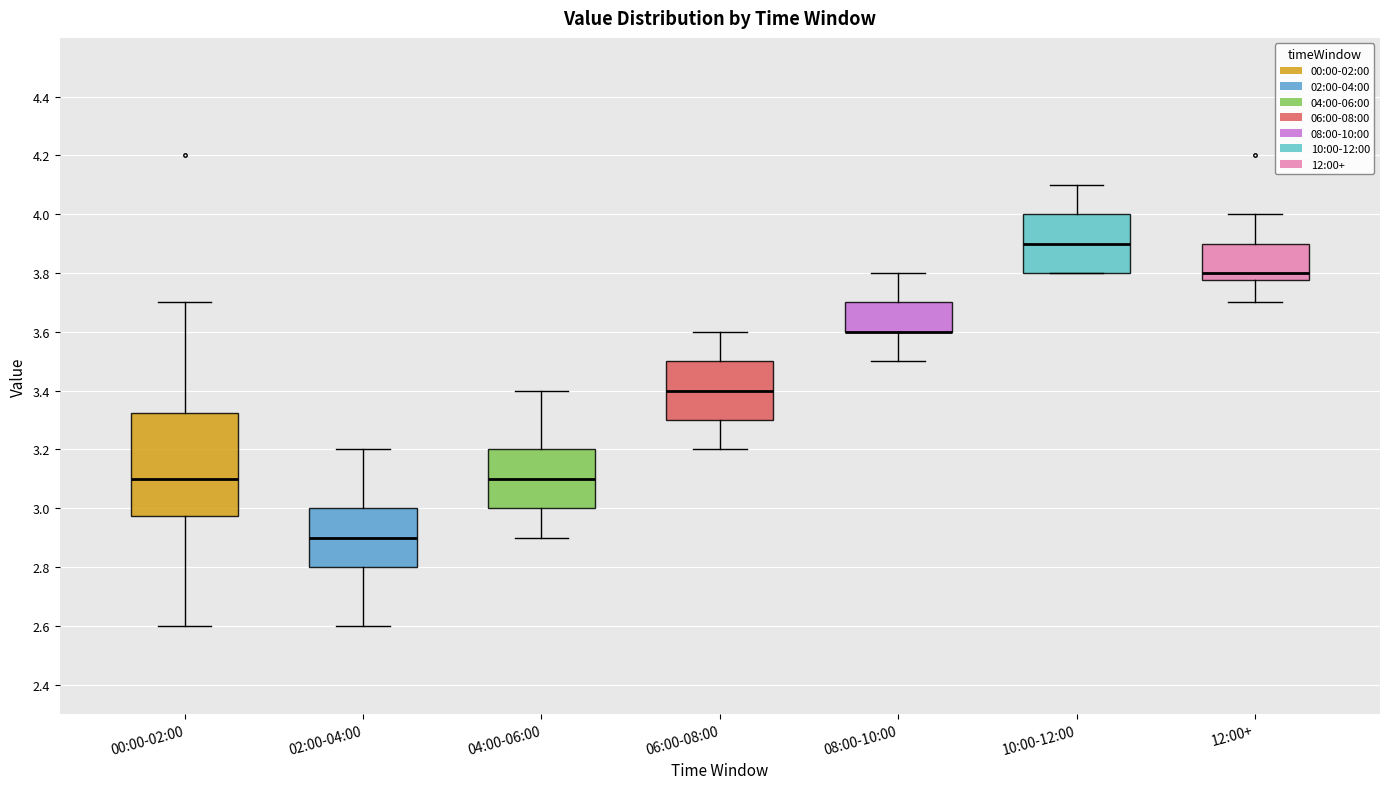

Reading left to right, read every box against the y-axis: the position of its median line, the range the box covers, and the ends of its whiskers. The values are not printed on the chart, so give them approximately, as read against the axis.

00:00-02:00: median 3.10, box 2.98 to 3.32, whiskers 2.60 to 3.70
02:00-04:00: median 2.90, box 2.80 to 3.00, whiskers 2.60 to 3.20
04:00-06:00: median 3.10, box 3.00 to 3.20, whiskers 2.90 to 3.40
06:00-08:00: median 3.40, box 3.30 to 3.50, whiskers 3.20 to 3.60
08:00-10:00: median 3.60 (drawn on the box's lower edge), box 3.60 to 3.70, whiskers 3.50 to 3.80
10:00-12:00: median 3.90, box 3.80 to 4.00, whiskers 3.80 to 4.10
12:00+: median 3.80, box 3.78 to 3.90, whiskers 3.70 to 4.00